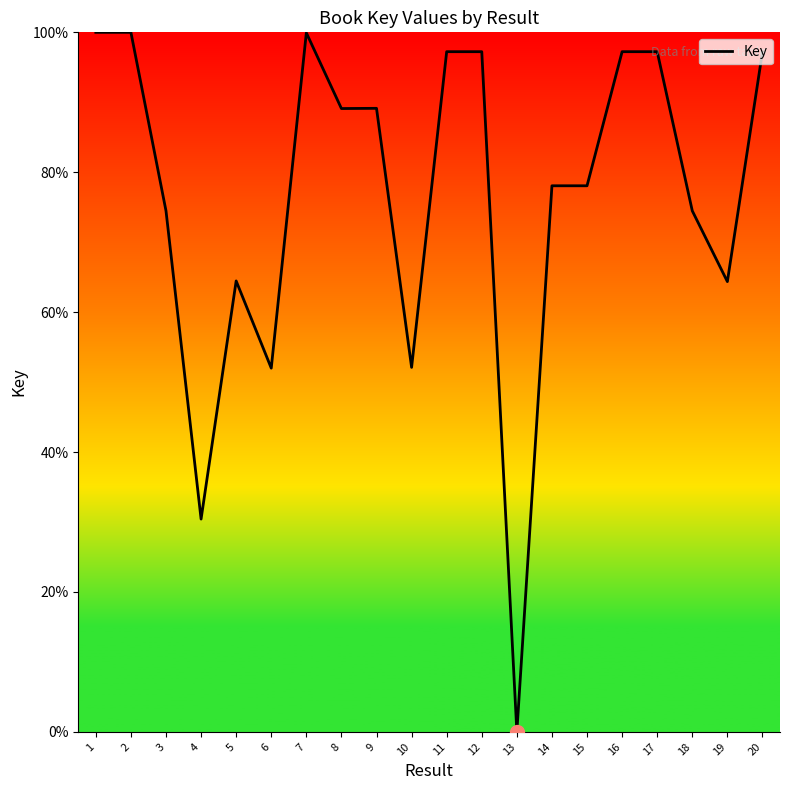

What is the difference between the maximum and minimum values?

100.0